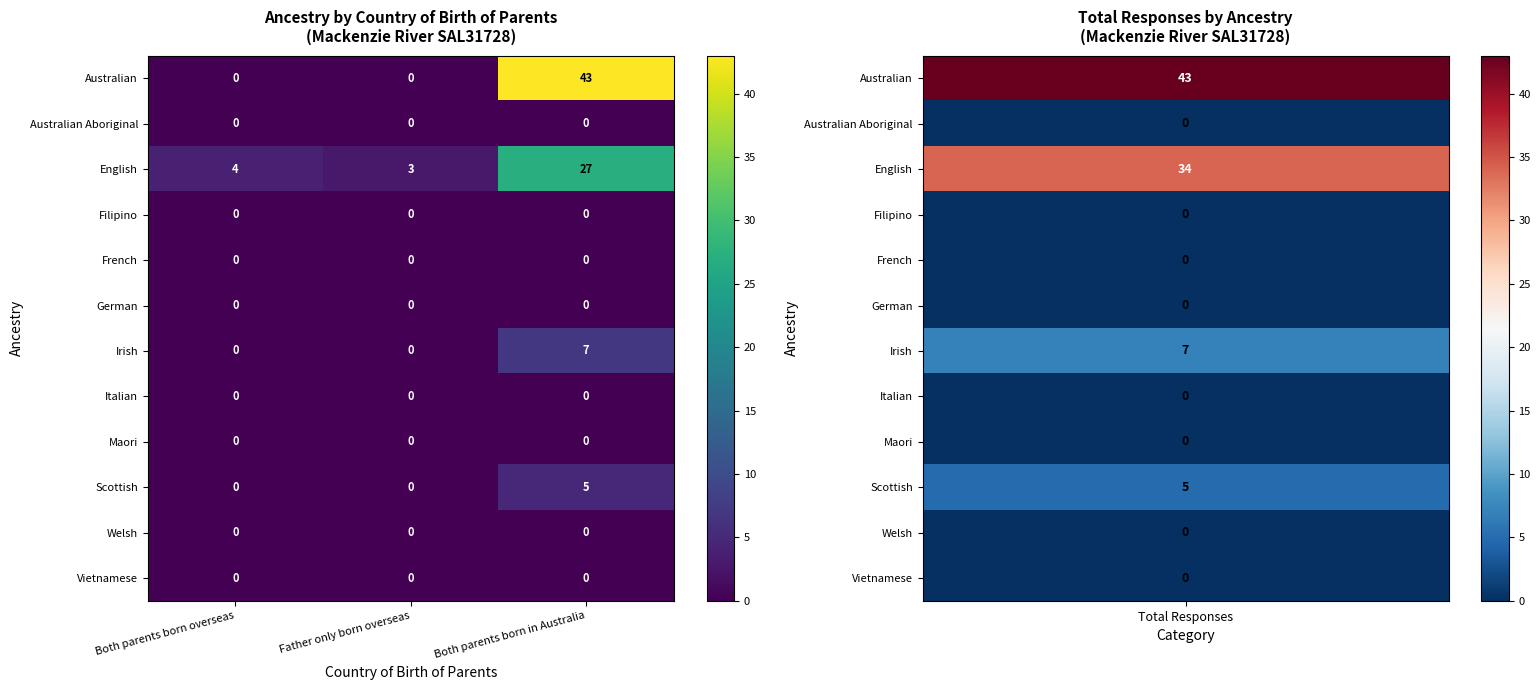

Is it true that Scottish equals 3 at Both parents born in Australia?

False